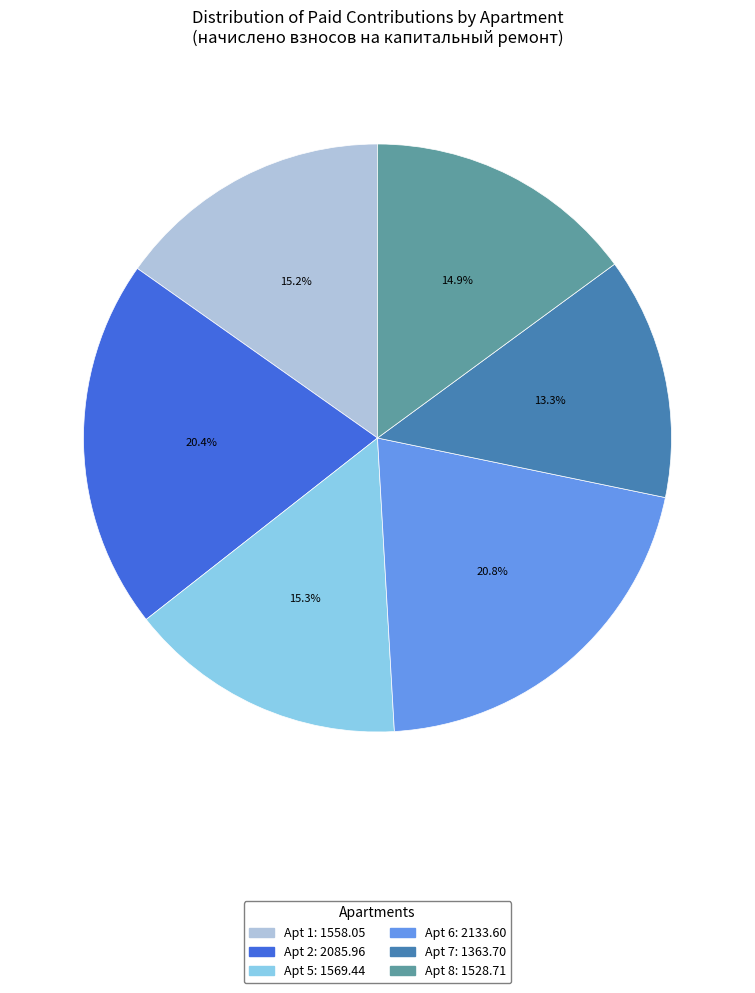

Is there any slice that represents more than half of the pie?

No